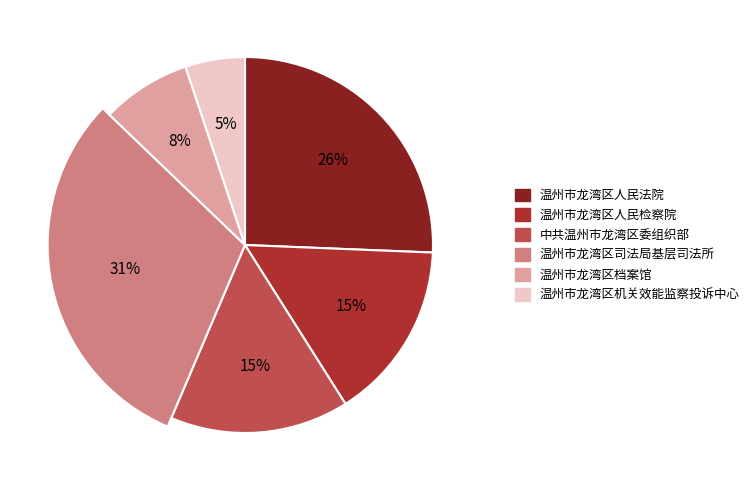

Is it true that 中共温州市龙湾区委组织部 is 15% of the pie?

True